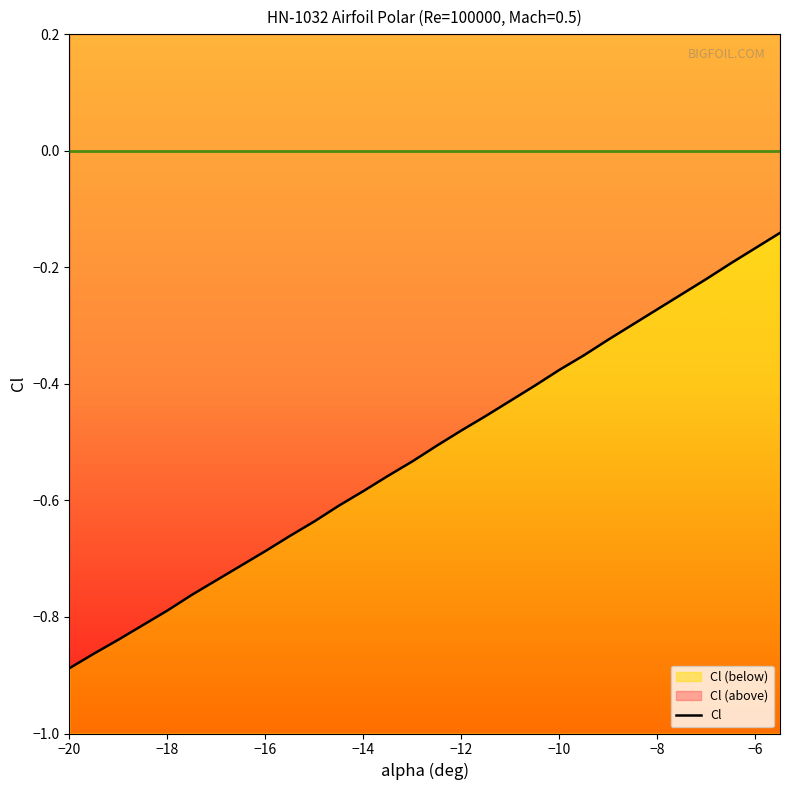

What is the maximum value shown in the chart?

-0.1